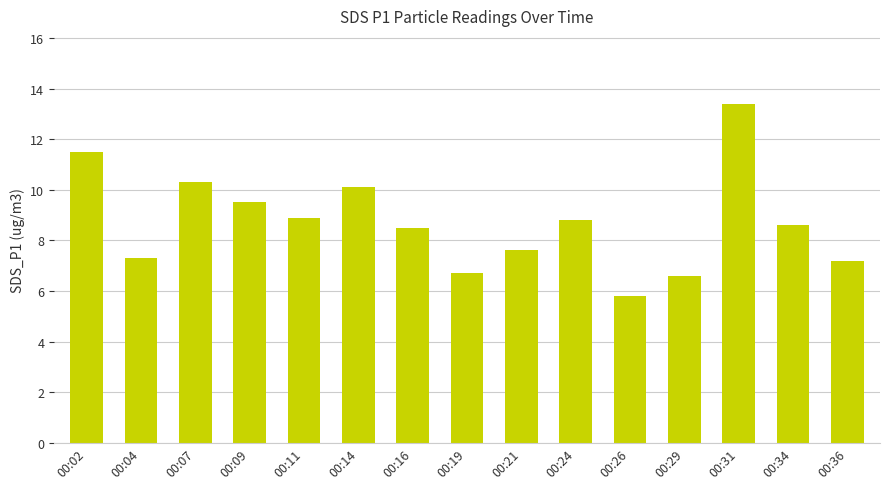

Is it true that the value at 00:21 is 7.6?

True